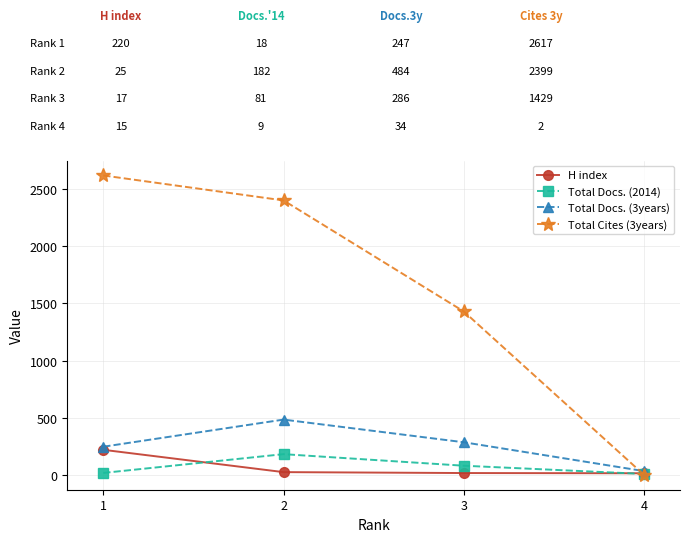

Between which two adjacent categories do H index and Total Docs. (2014) first intersect?

1 and 2